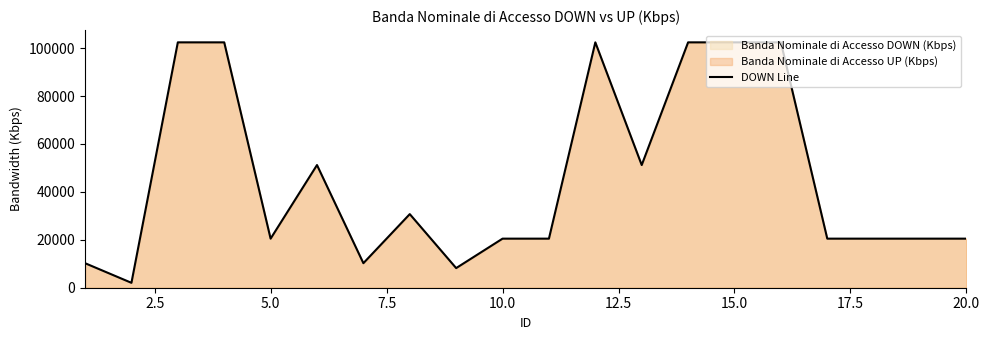

What is the difference between the maximum and minimum values?

100352